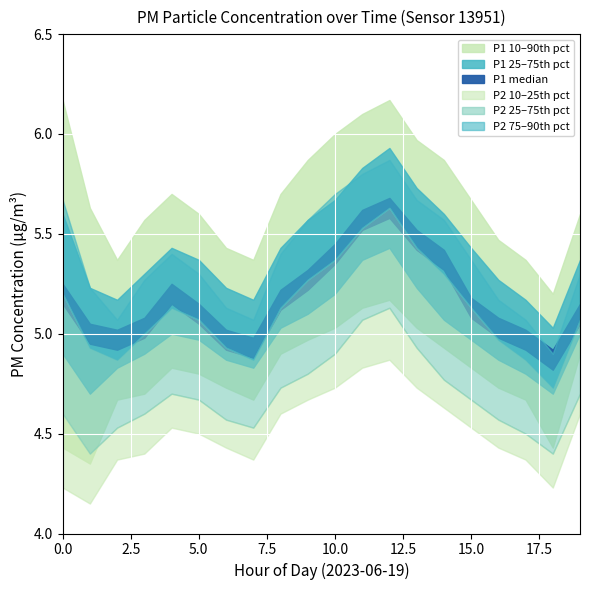

True or false: P2 (PM2.5) has more than 0 interior local peaks.

True